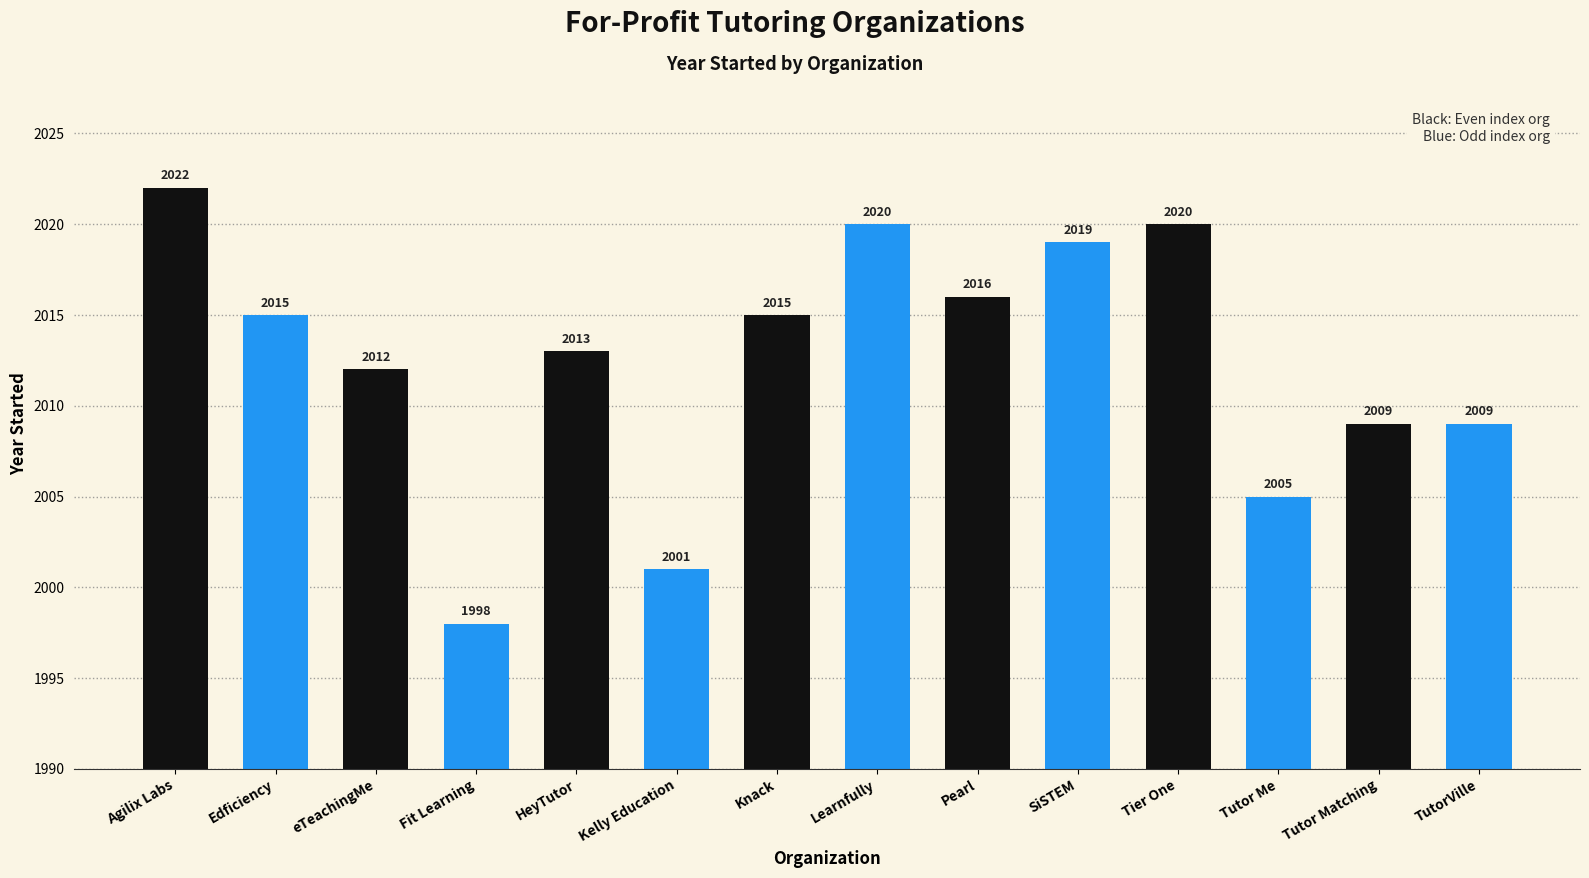

How many data points are less than 2015?

7